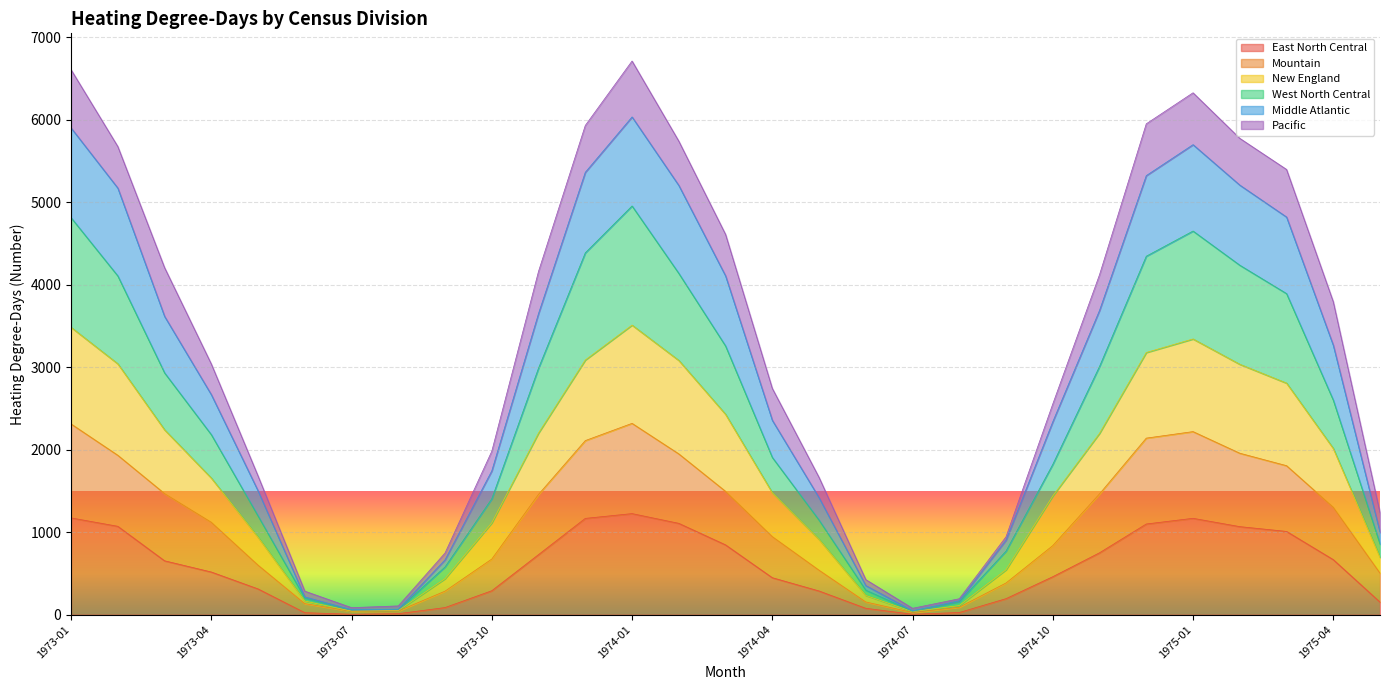

What is the label of the 7th point from the left?

1973-07